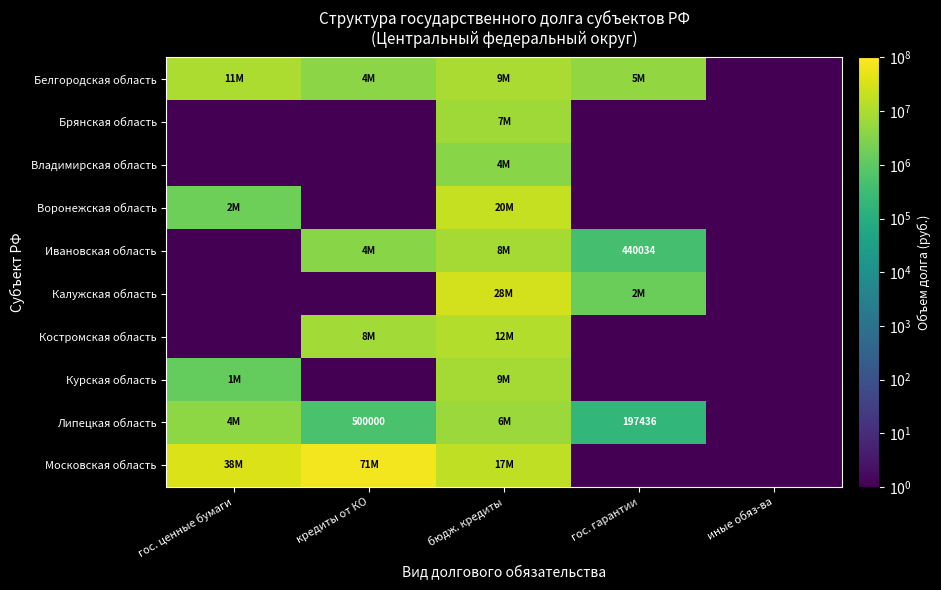

Count the number of categories in the chart.

5